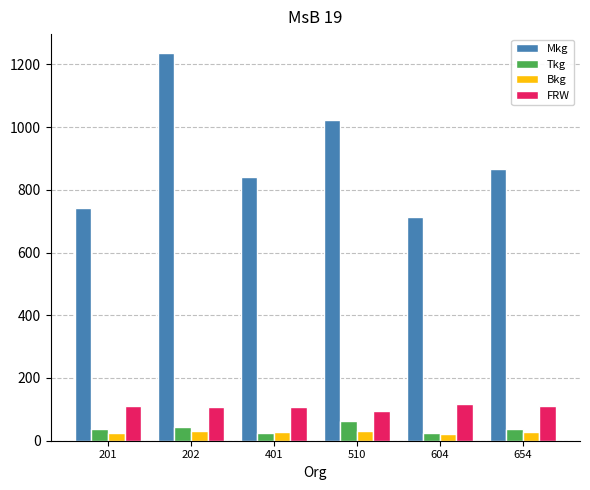

Read the Bkg value at 510.

31.0